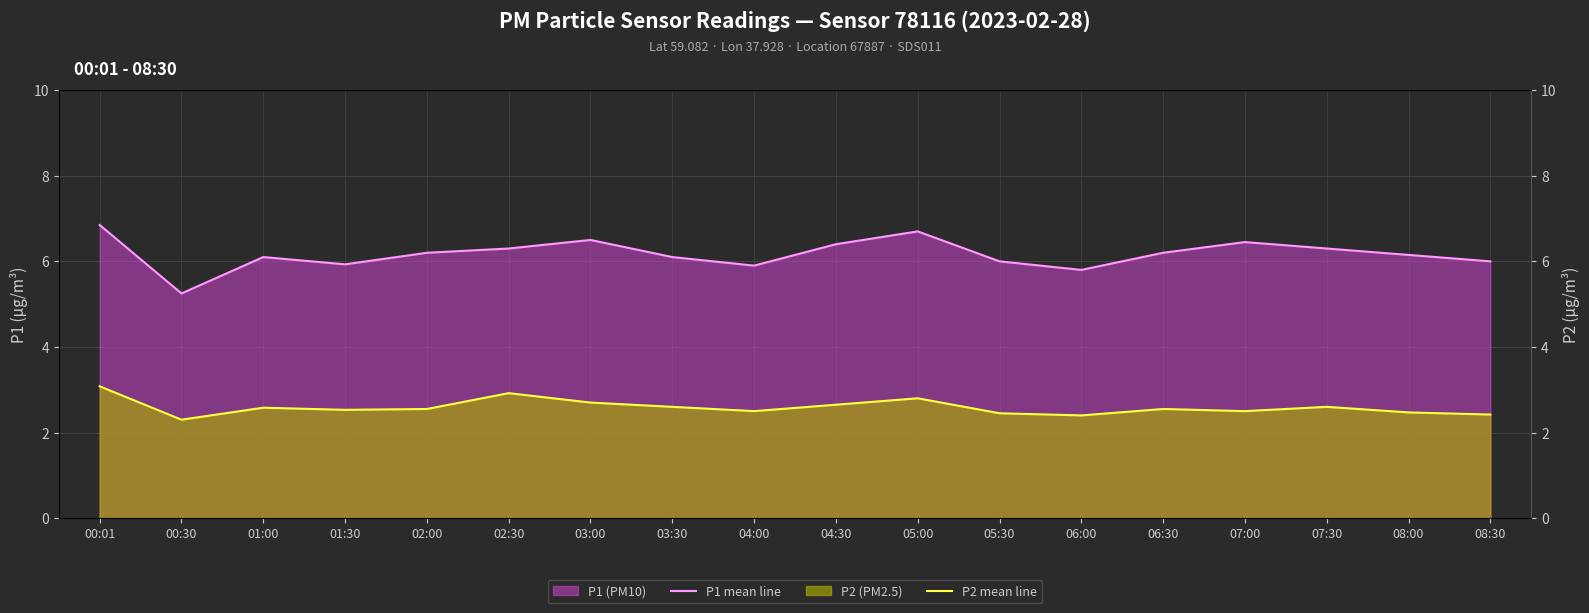

Reading right to left, extract all data points from this chart.

P1 mean line: 6.0	6.2	6.3	6.5	6.2	5.8	6.0	6.7	6.4	5.9	6.1	6.5	6.3	6.2	5.9	6.1	5.2	6.8
P2 mean line: 2.4	2.5	2.6	2.5	2.5	2.4	2.5	2.8	2.6	2.5	2.6	2.7	2.9	2.5	2.5	2.6	2.3	3.1